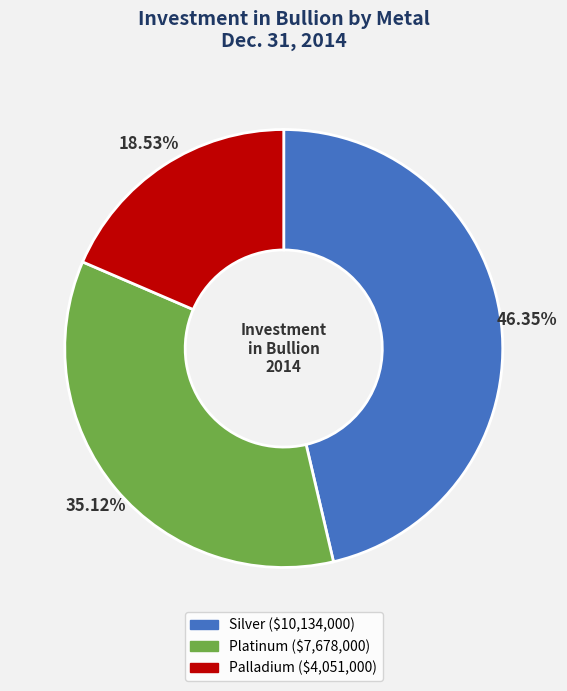

Which category has the biggest portion of the pie?

Silver